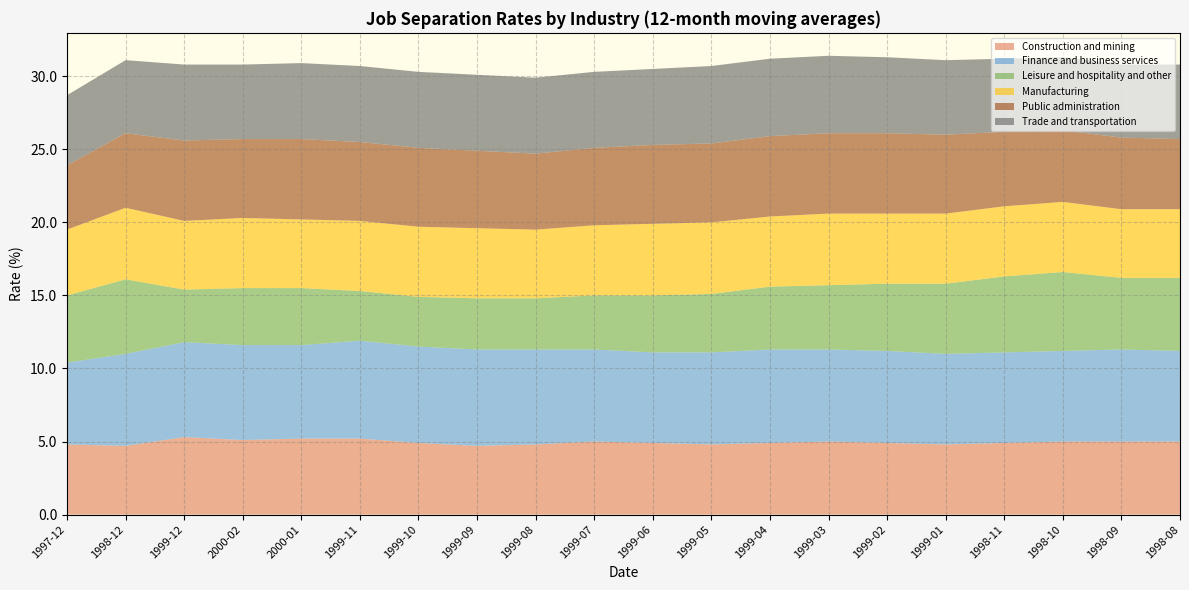

Reading left to right, extract all data points from this chart.

Construction and mining: 4.8	4.7	5.3	5.1	5.2	5.2	4.9	4.7	4.8	5.0	4.9	4.8	4.9	5.0	4.9	4.8	4.9	5.0	5.0	5.0
Finance and business services: 5.6	6.3	6.5	6.5	6.4	6.7	6.6	6.6	6.5	6.3	6.2	6.3	6.4	6.3	6.3	6.2	6.2	6.2	6.3	6.2
Leisure and hospitality and other: 4.6	5.1	3.6	3.9	3.9	3.4	3.4	3.5	3.5	3.7	3.9	4.0	4.3	4.4	4.6	4.8	5.2	5.4	4.9	5.0
Manufacturing: 4.5	4.9	4.7	4.8	4.7	4.8	4.8	4.8	4.7	4.8	4.9	4.9	4.8	4.9	4.8	4.8	4.8	4.8	4.7	4.7
Public administration: 4.4	5.1	5.5	5.4	5.5	5.4	5.4	5.3	5.2	5.3	5.4	5.4	5.5	5.5	5.5	5.4	5.1	4.9	4.9	4.8
Trade and transportation: 4.8	5.0	5.2	5.1	5.2	5.2	5.2	5.2	5.2	5.2	5.2	5.3	5.3	5.3	5.2	5.1	5.0	5.0	5.0	5.1